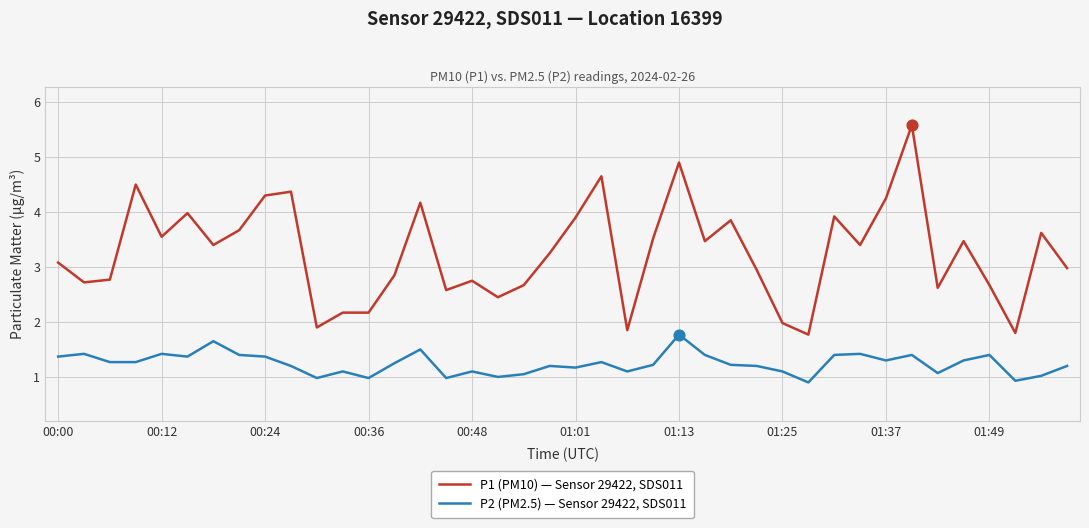

Which series has the largest total across all categories?

P1 (PM10) — Sensor 29422, SDS011